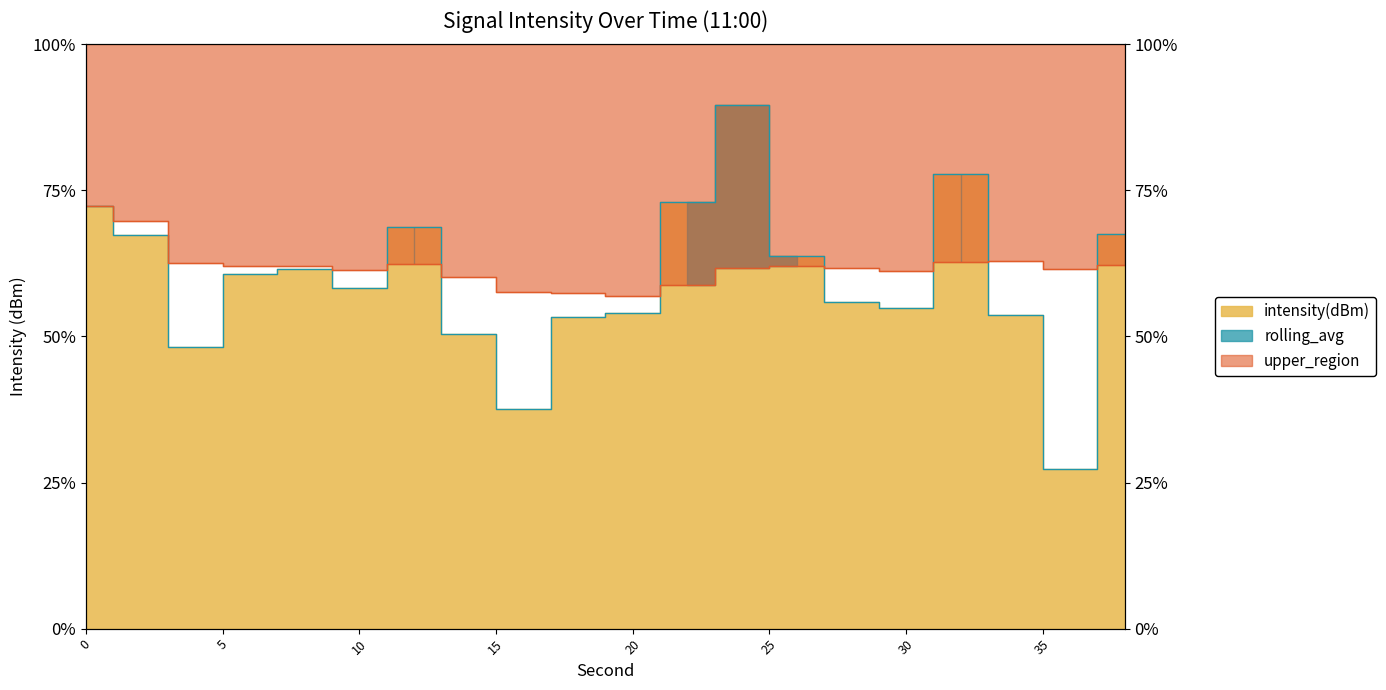

What is the difference between the highest and lowest values at 20?

1.0